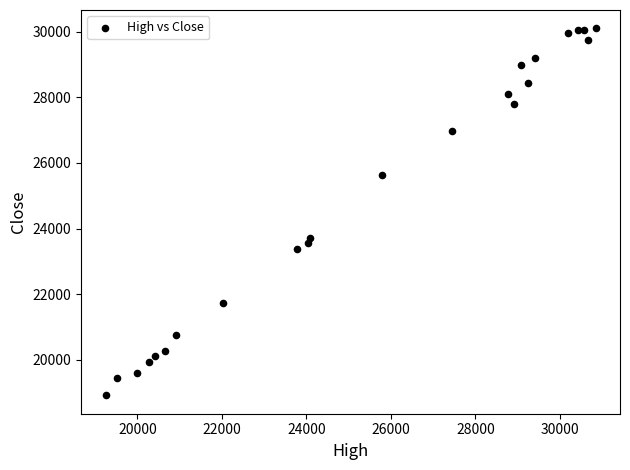

What is the range of Y values (max minus min)?

11185